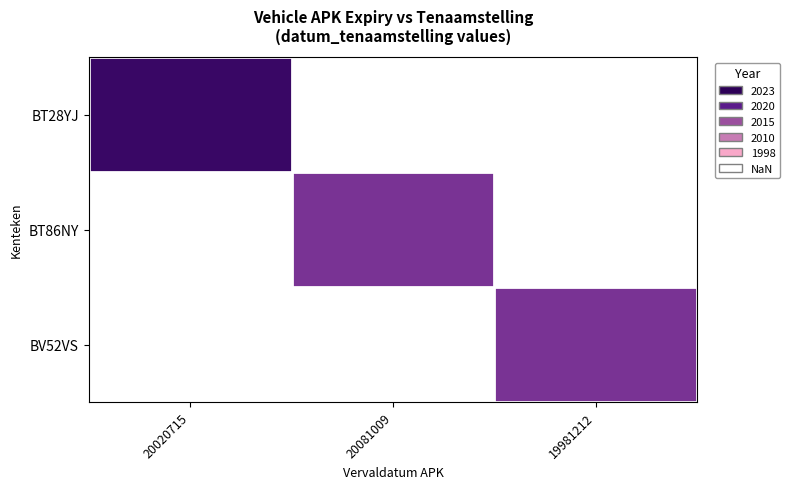

Rank the series by their maximum value, from lowest to highest.

BT28YJ, BT86NY, BV52VS